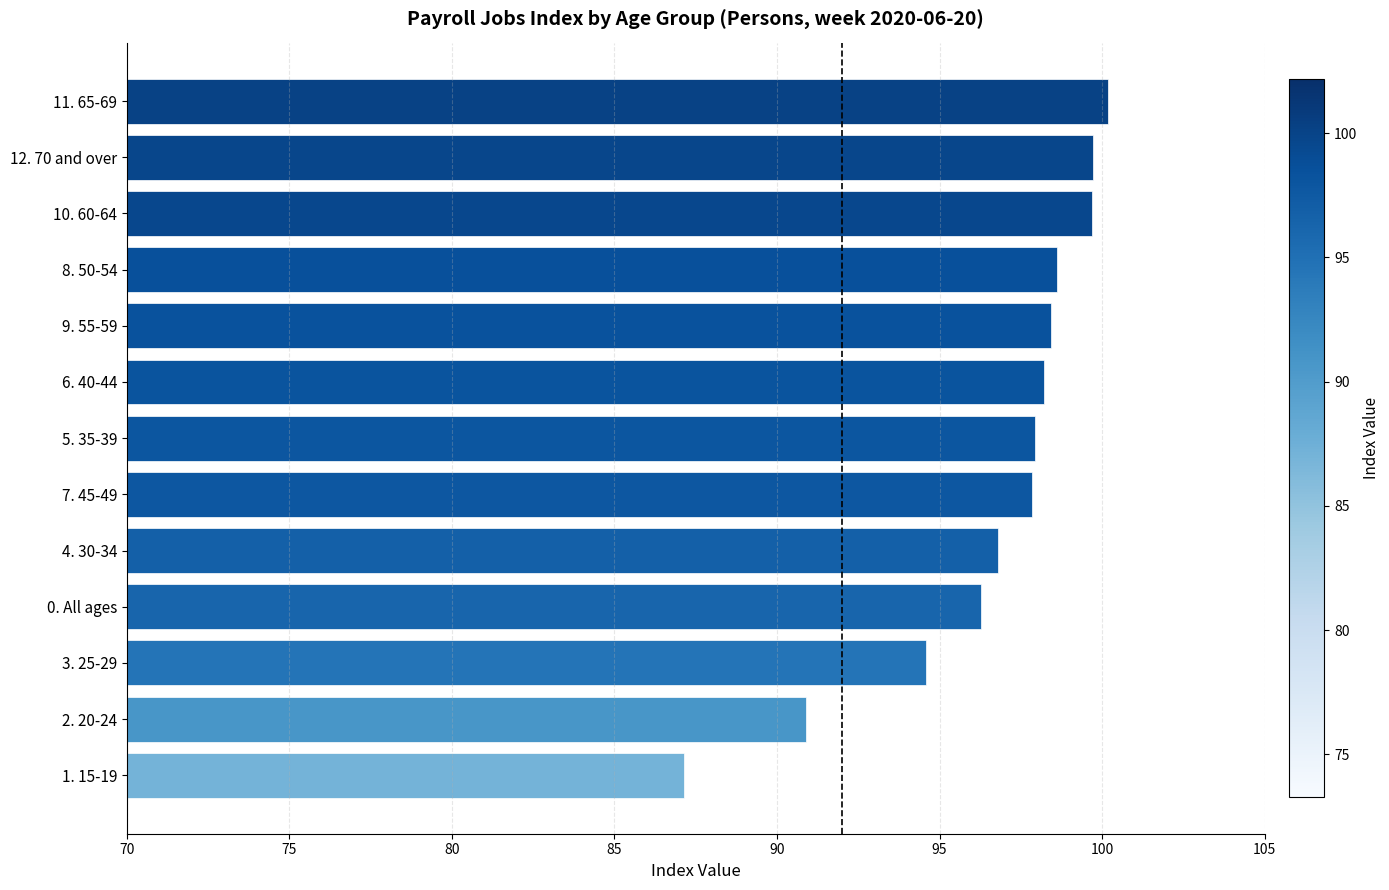

Which category has the lowest value across all series?

1. 15-19